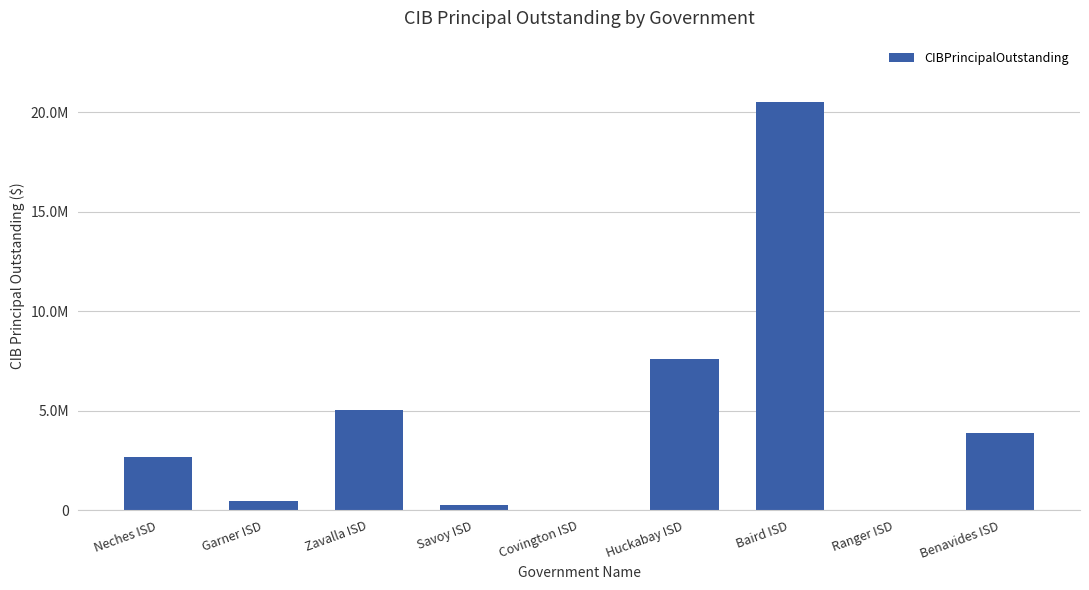

Which label corresponds to the smallest value in the chart?

Covington ISD